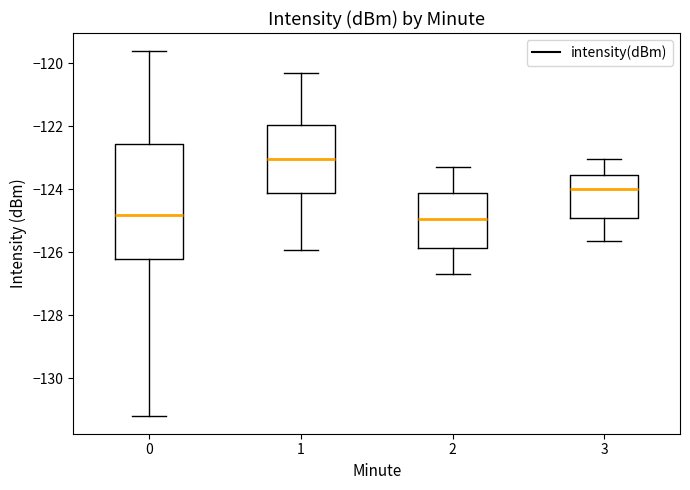

Which box is the tallest, from its lower edge to its upper edge?

0